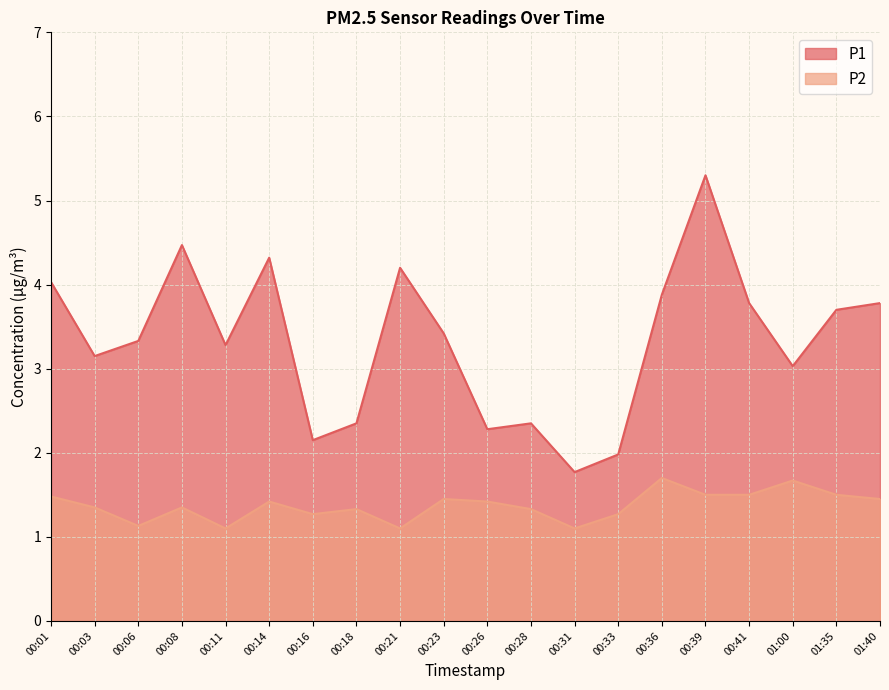

What is the sum of all P2 values?

27.4